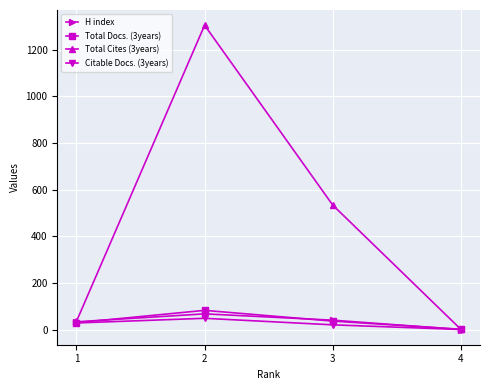

What is the value of the Total Docs. (3years) point at the 1st from the left?

30